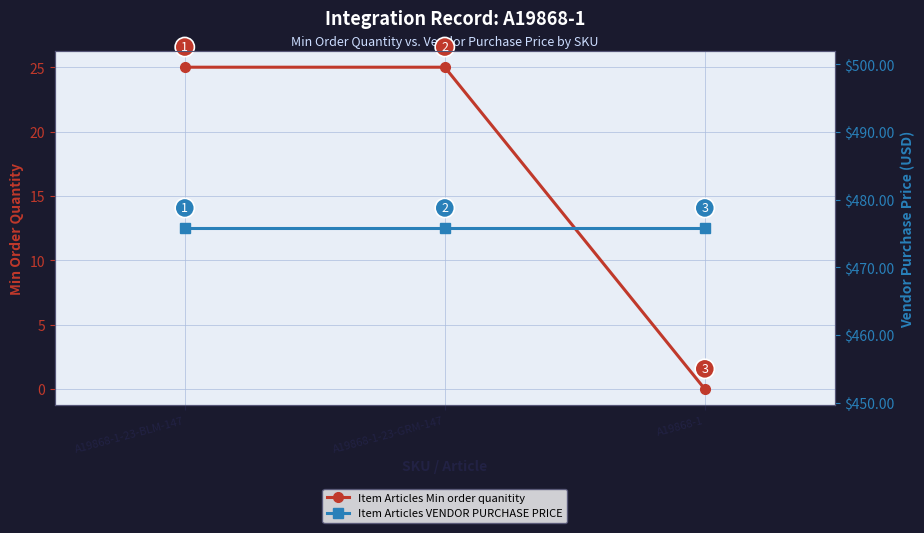

How many lines are shown in the chart?

2